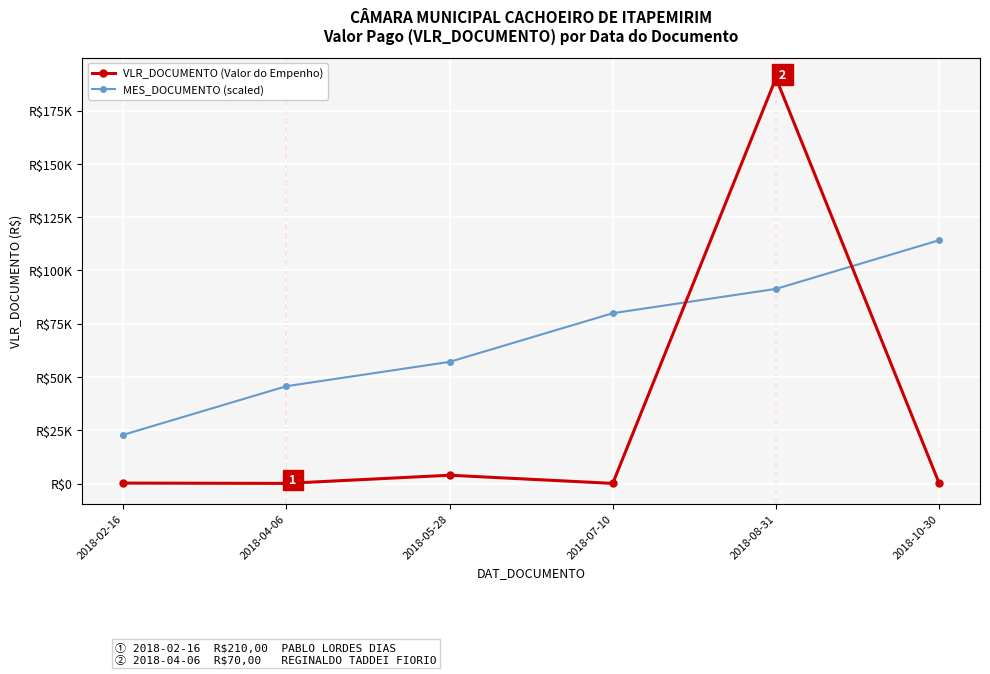

Where does the MES_DOCUMENTO (scaled) series first go above 79930?

2018-07-10